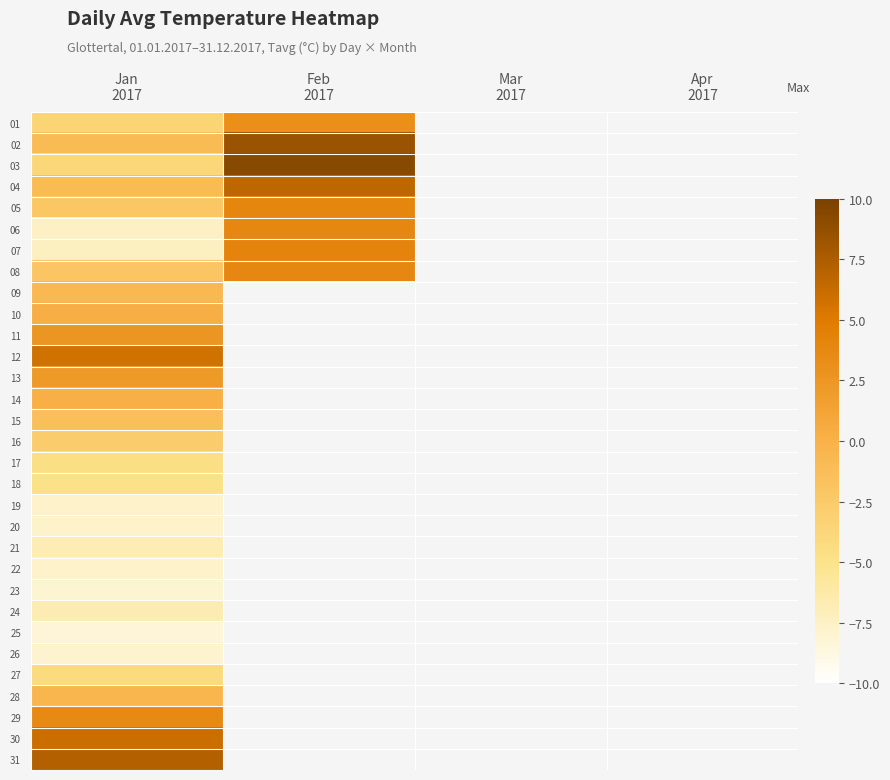

List the series in order of their peak value, highest first.

03, 02, 31, 04, 30, 12, 07, 05, 06, 08, 29, 01, 11, 13, 10, 14, 28, 09, 15, 16, 27, 17, 18, 24, 21, 22, 19, 20, 26, 23, 25